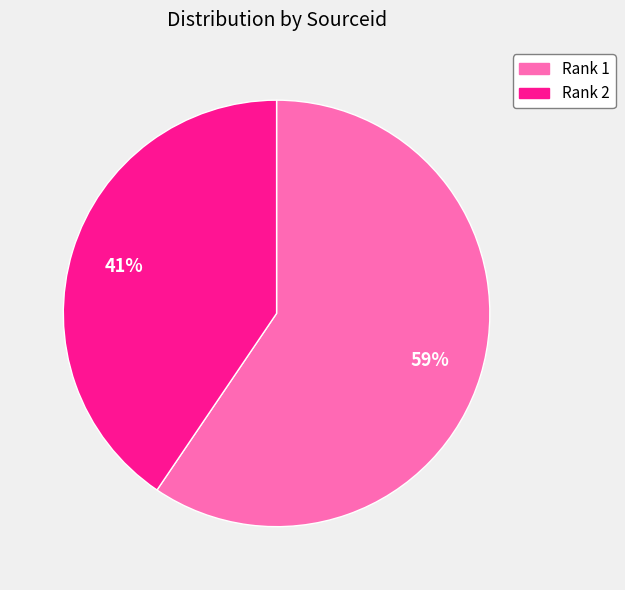

What percentage is the Rank 1 slice, to the nearest percent?

59%